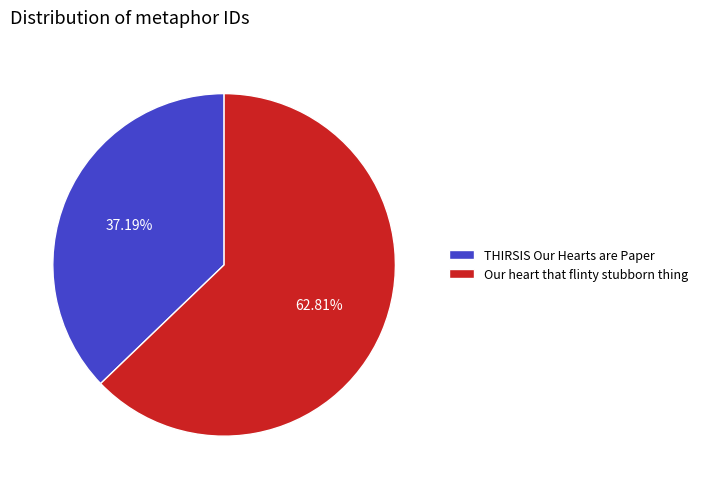

Rank the categories by value from highest to lowest.

Our heart that flinty stubborn thing, THIRSIS Our Hearts are Paper